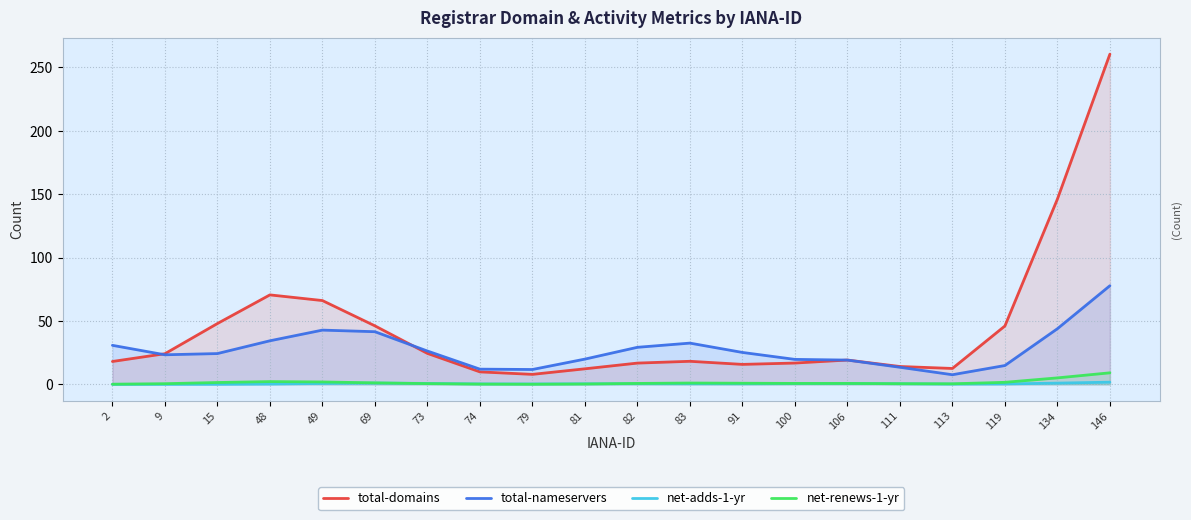

The total-nameservers series shows 30.8 at 2. True or false?

True